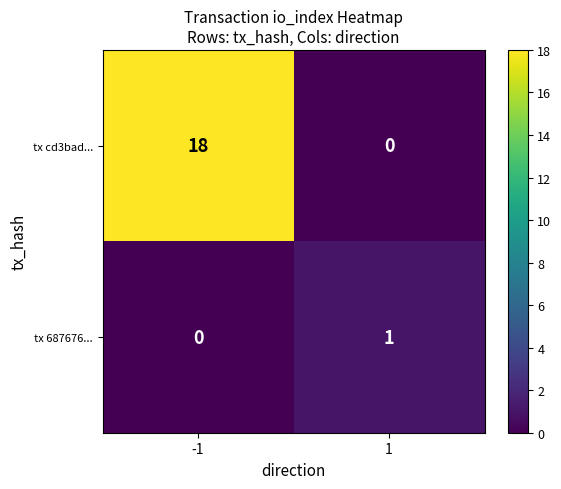

At which category is the sum across all series the highest?

-1